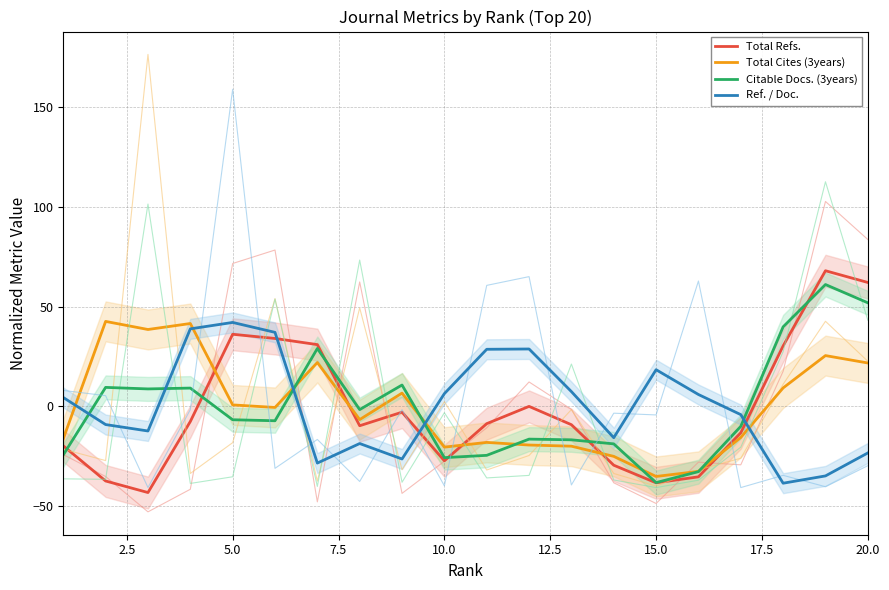

What is the lowest value of the Total Refs. series?

-43.1